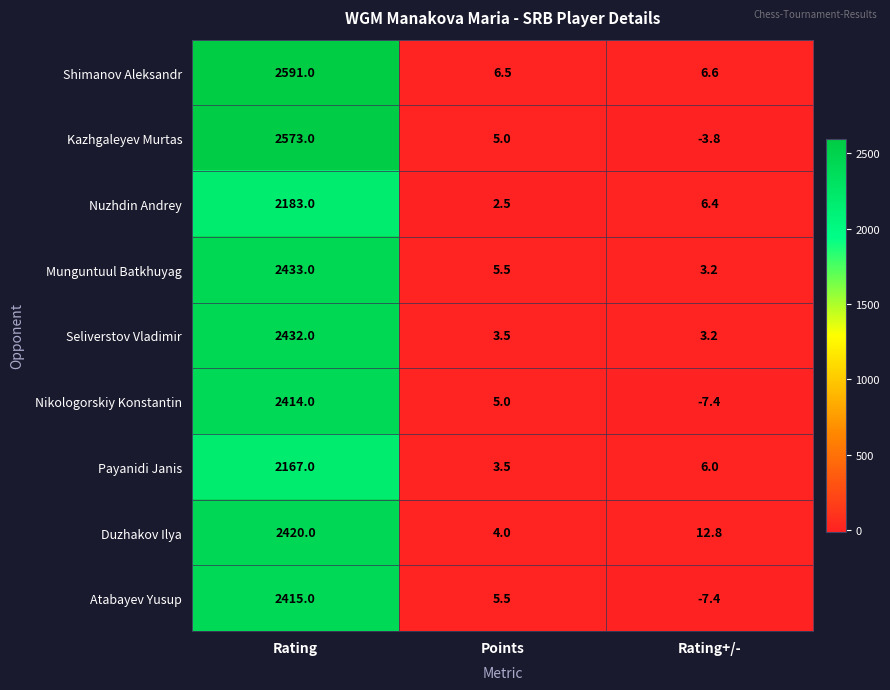

Which series changed the most between Points and Rating+/-?

Atabayev Yusup